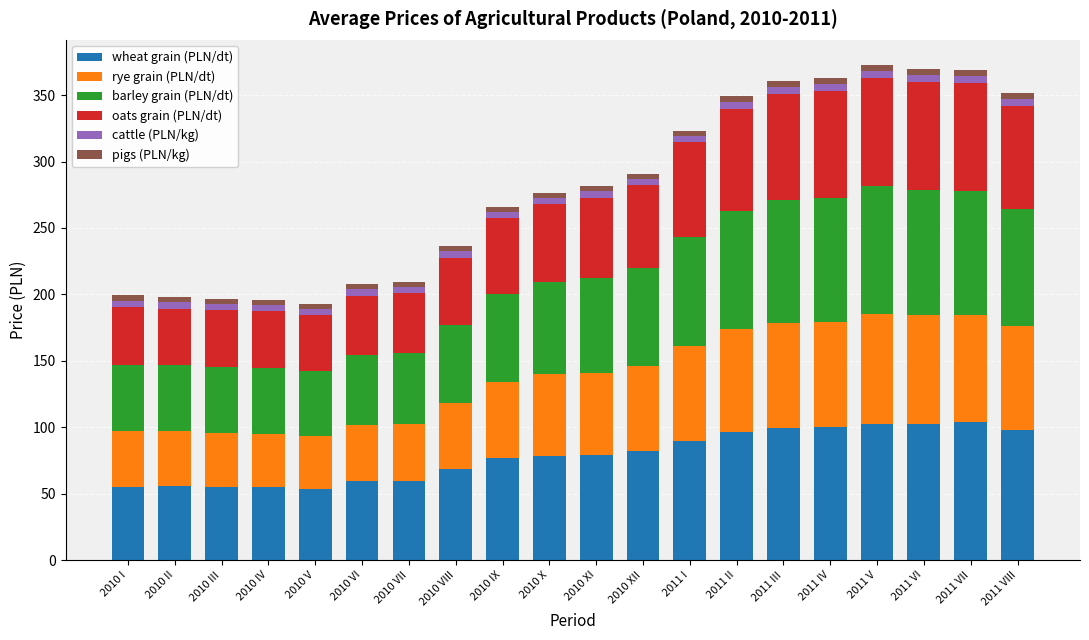

What is the lowest value of the wheat grain (PLN/dt) series?

53.8